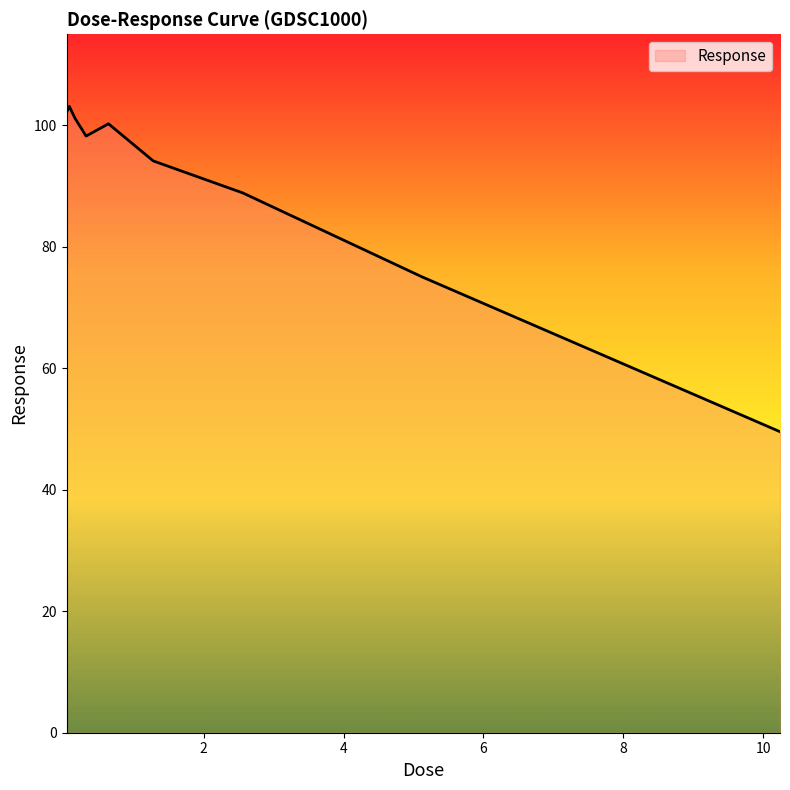

What is the difference between the maximum and minimum values?

53.6